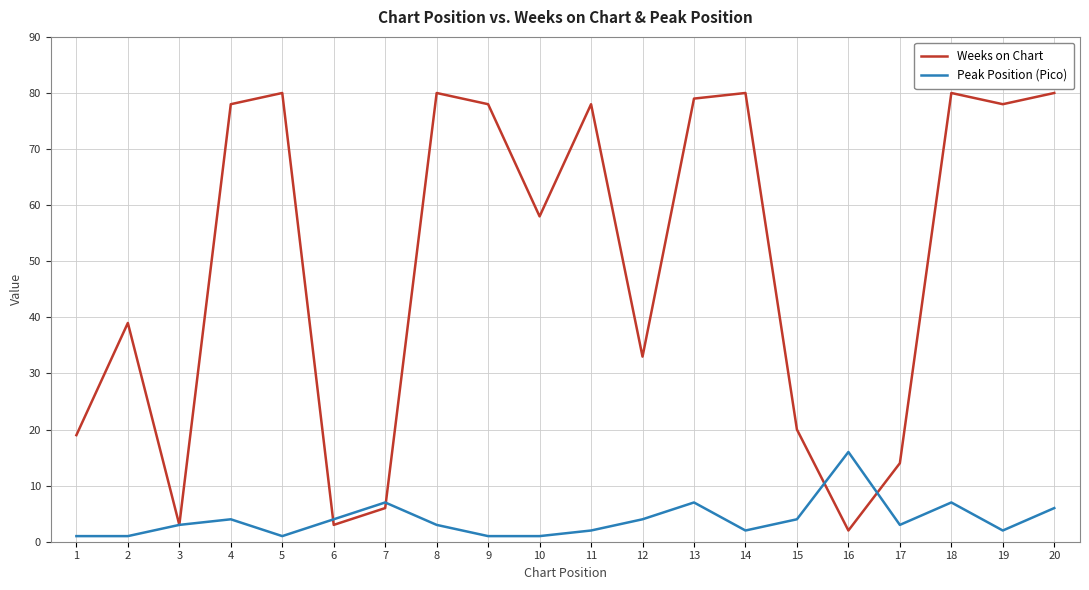

Reading left to right, transcribe all the data shown in this chart.

Weeks on Chart: 1=19	2=39	3=3	4=78	5=80	6=3	7=6	8=80	9=78	10=58	11=78	12=33	13=79	14=80	15=20	16=2	17=14	18=80	19=78	20=80
Peak Position (Pico): 1=1	2=1	3=3	4=4	5=1	6=4	7=7	8=3	9=1	10=1	11=2	12=4	13=7	14=2	15=4	16=16	17=3	18=7	19=2	20=6